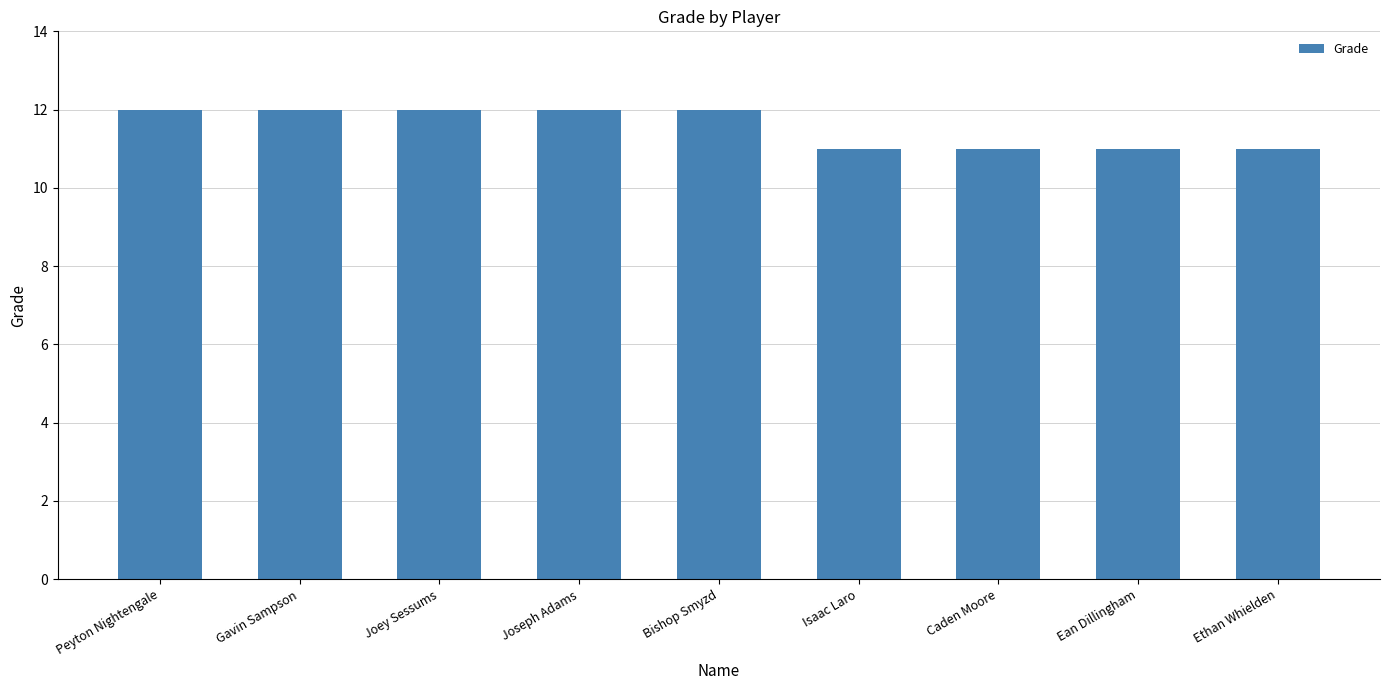

What is the ratio of the value at Ethan Whielden to the value at Peyton Nightengale?

0.9